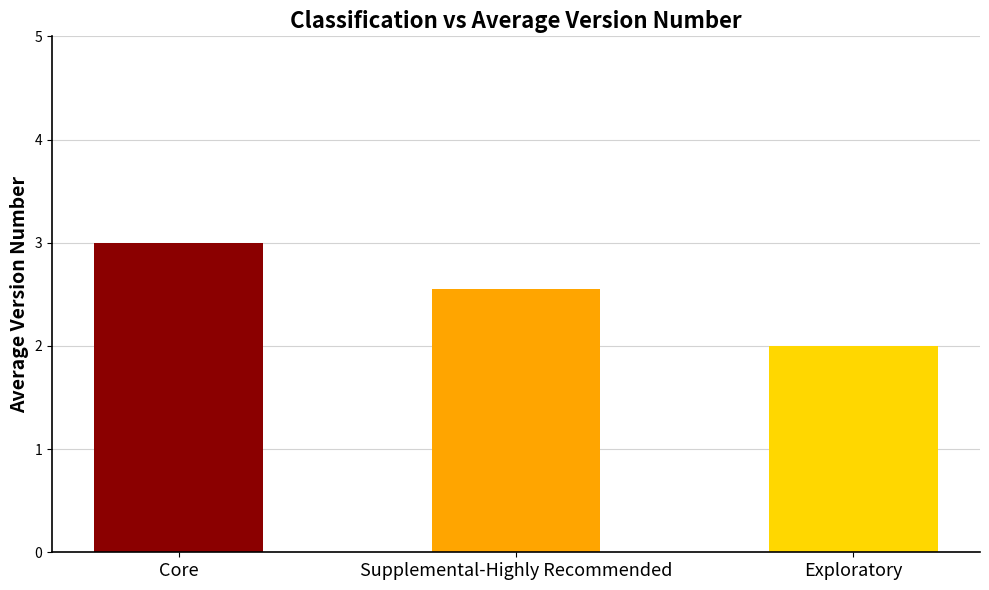

How many distinct data groups are displayed?

1